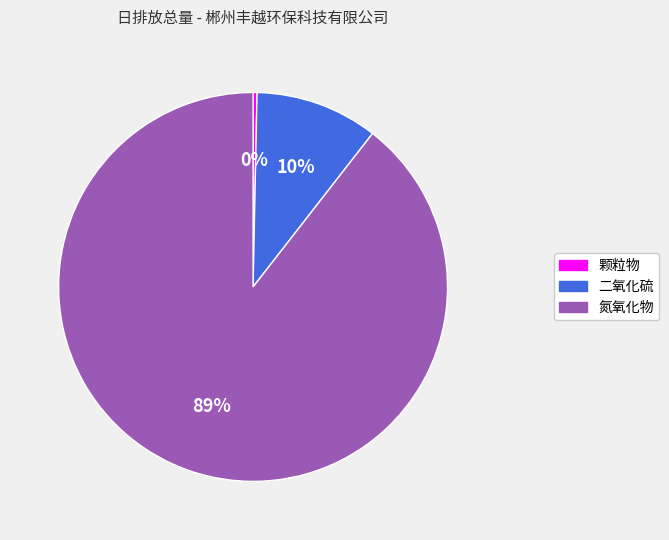

Does 氮氧化物 account for over 50% of the chart?

Yes